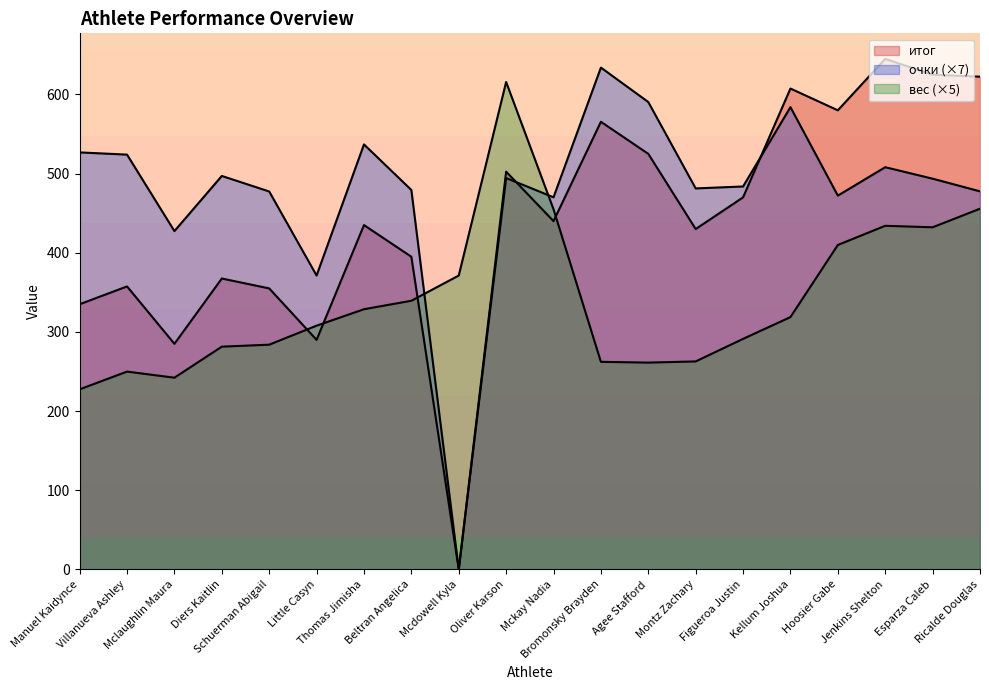

Count the number of data series in this chart.

3